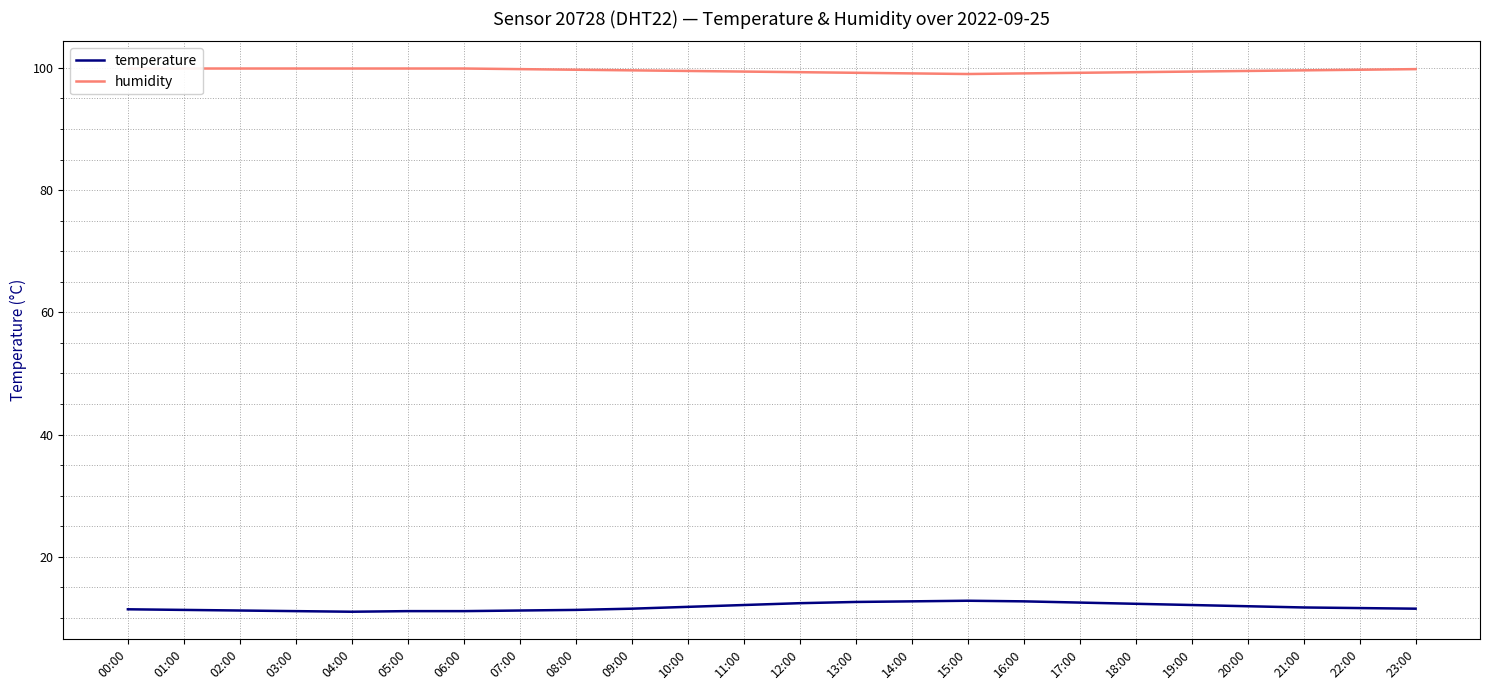

Between 18:00 and 19:00, which is larger?

18:00